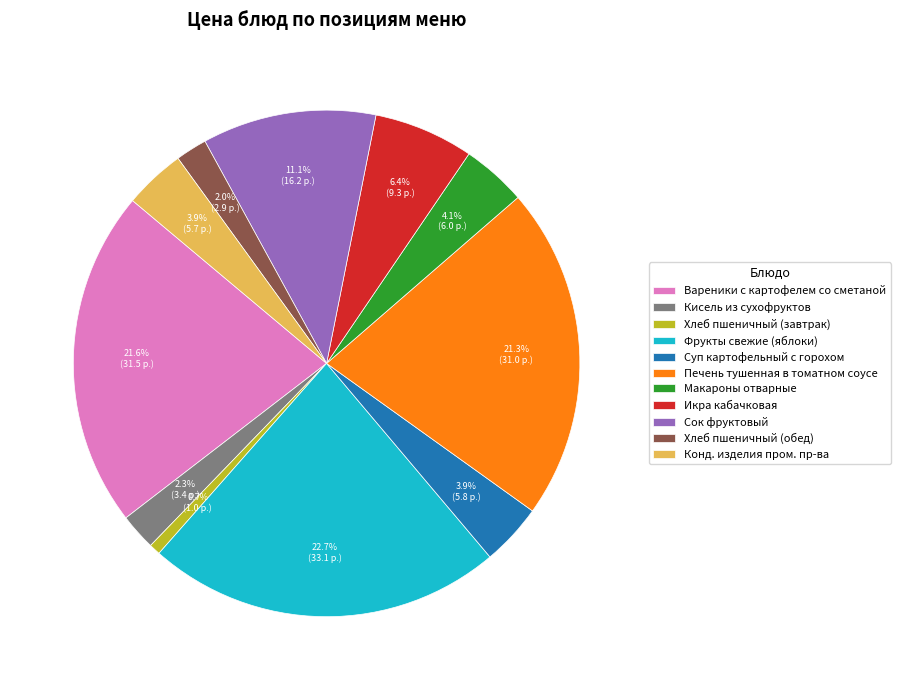

Between Икра кабачковая and Хлеб пшеничный (обед), which is larger?

Икра кабачковая